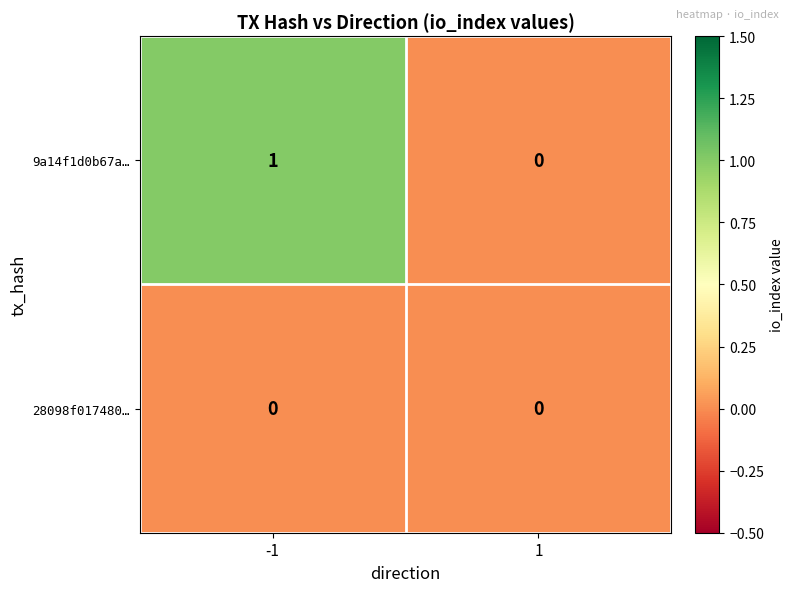

List the series in order of their peak value, lowest first.

28098f017480…, 9a14f1d0b67a…